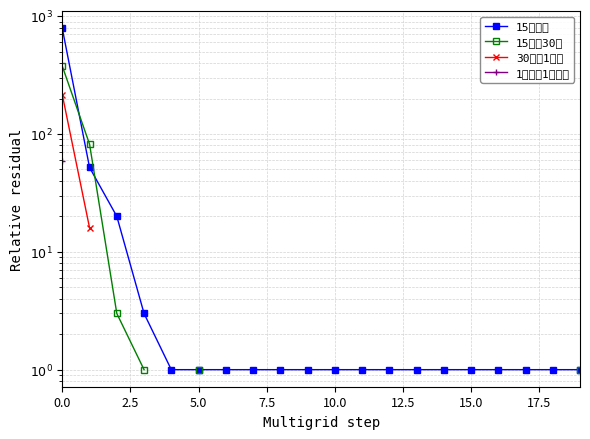

What is the maximum value shown in the chart?

786.0